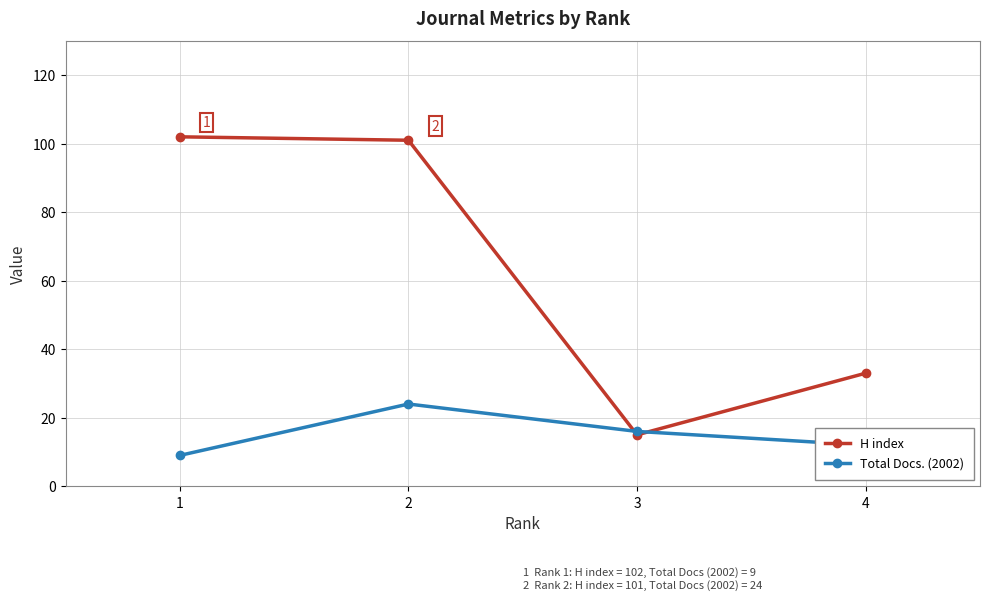

Where do H index and Total Docs. (2002) first cross each other?

2 and 3